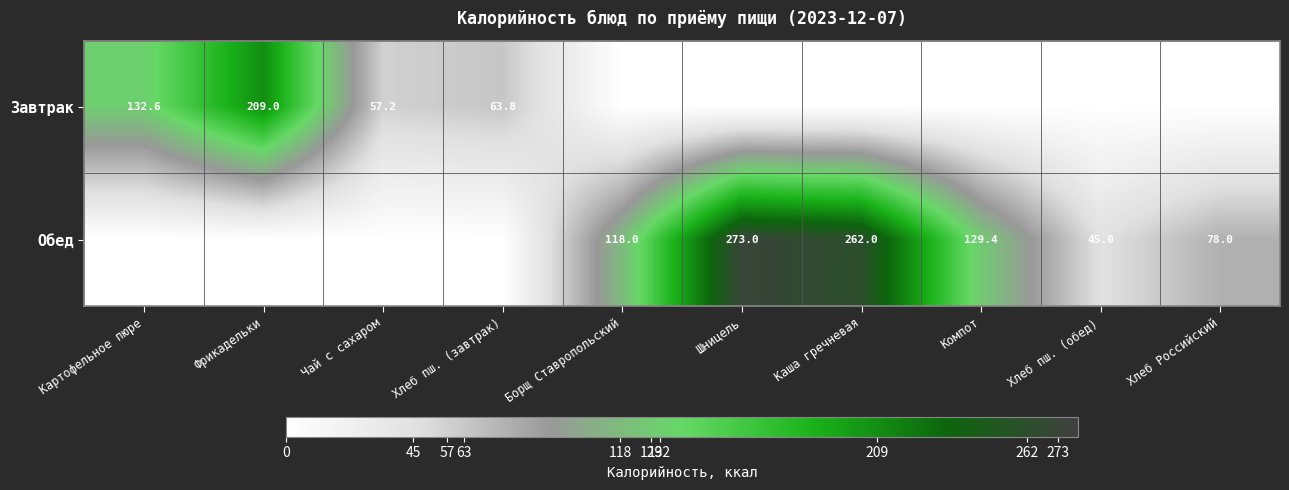

The value of Завтрак at Хлеб пш. (завтрак) is 63.8. True or false?

True